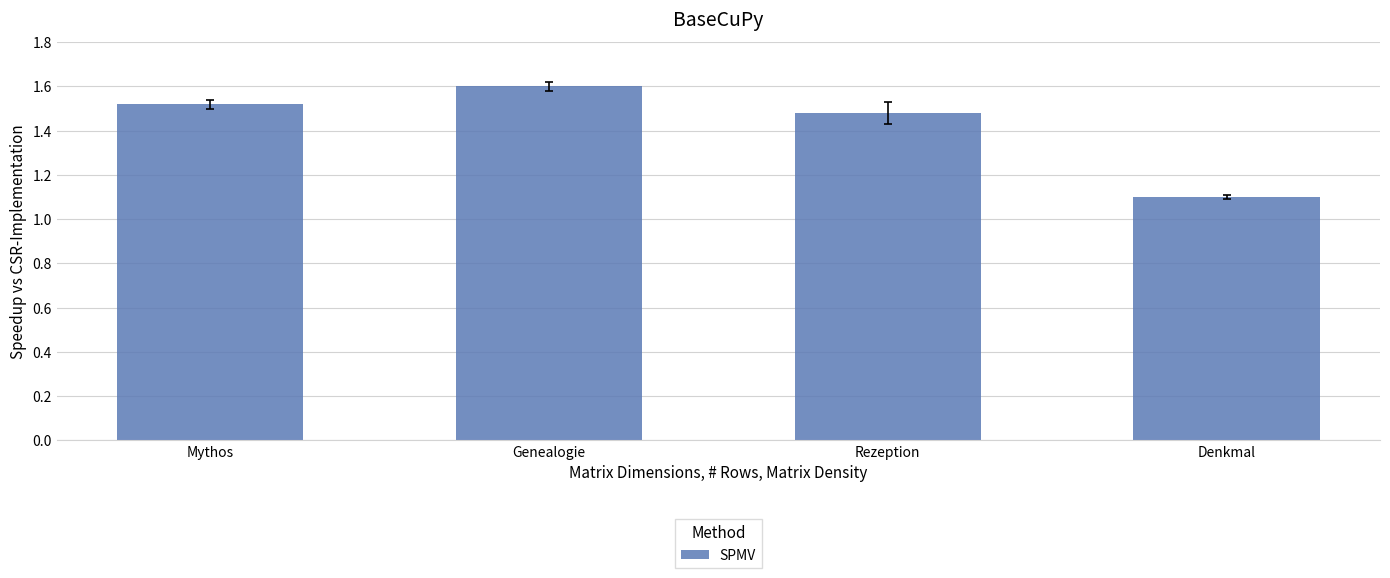

How many categories are shown in the chart?

4